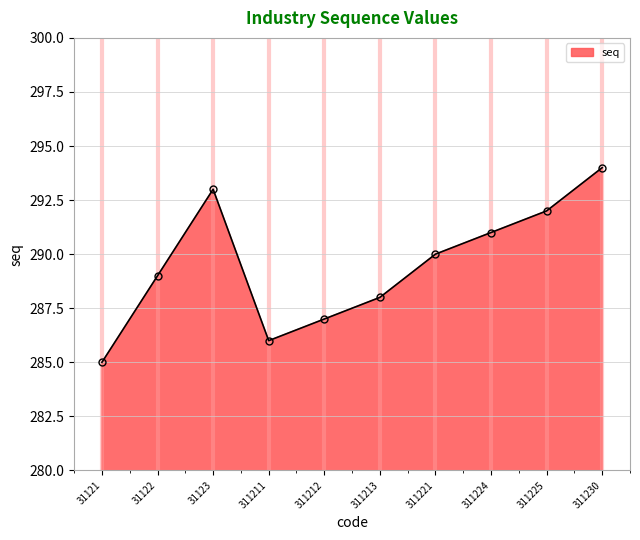

Reading right to left, transcribe all the data shown in this chart.

294	292	291	290	288	287	286	293	289	285